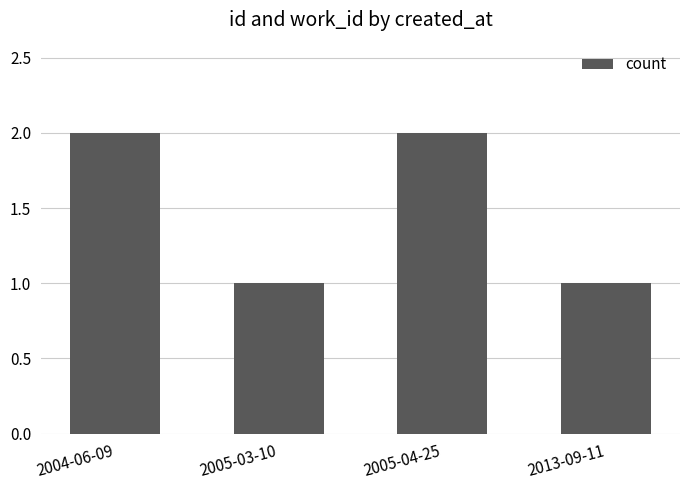

What is the label of the 4th bar from the right?

2004-06-09